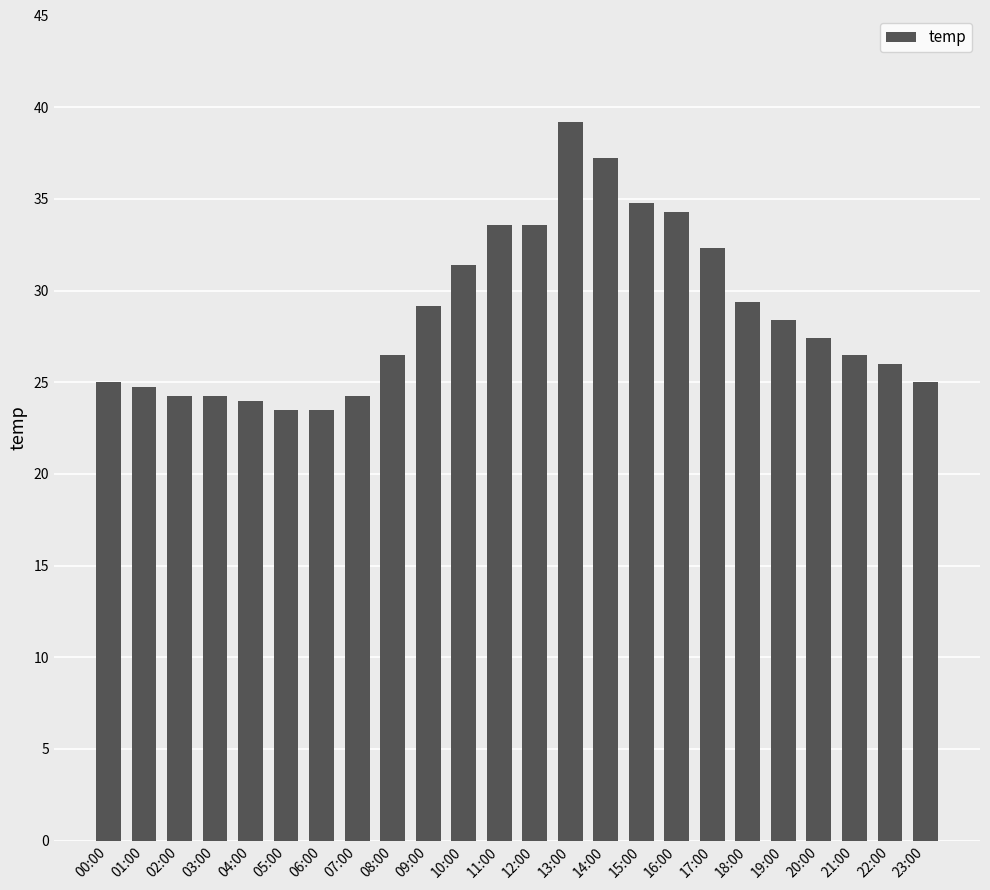

Is it true that the value at 23:00 is 6.3?

False